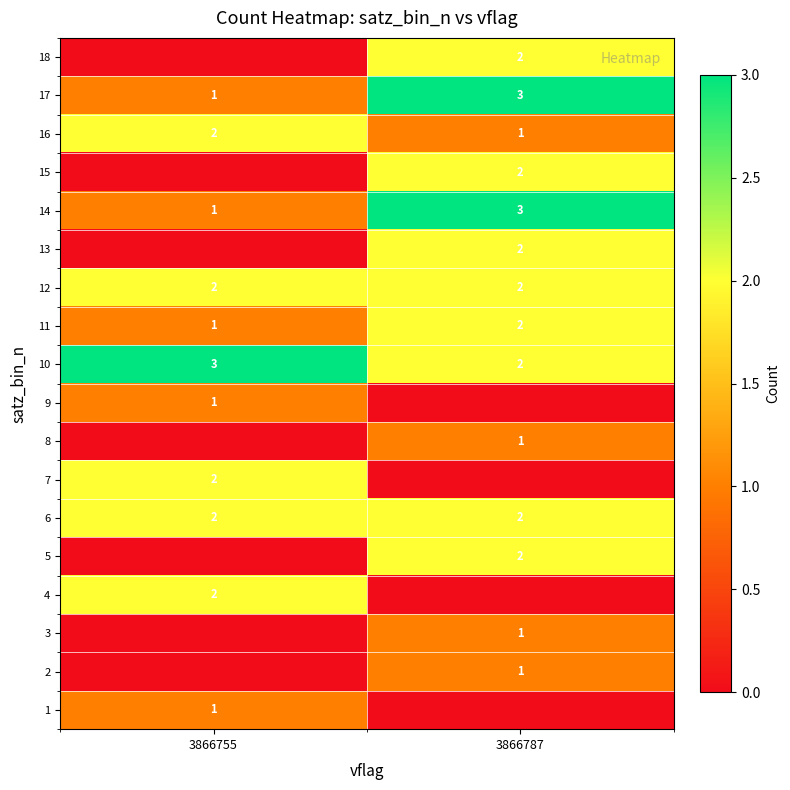

Rank the categories by 14 value from lowest to highest.

3866755, 3866787